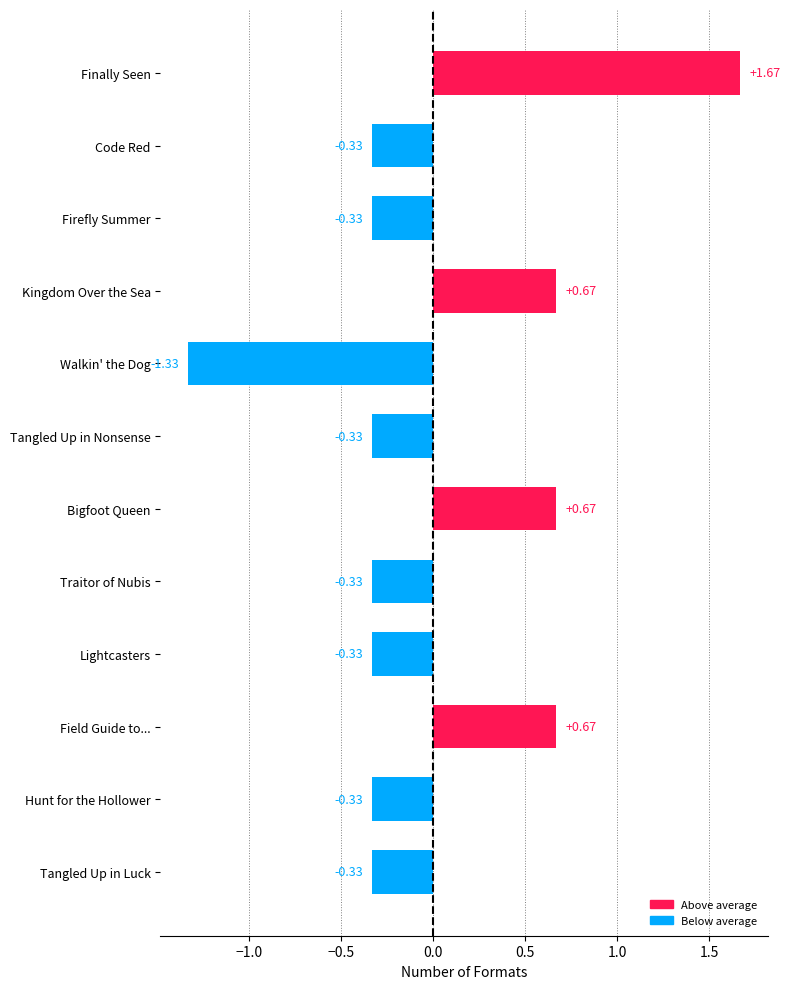

Does the chart contain any negative values?

Yes